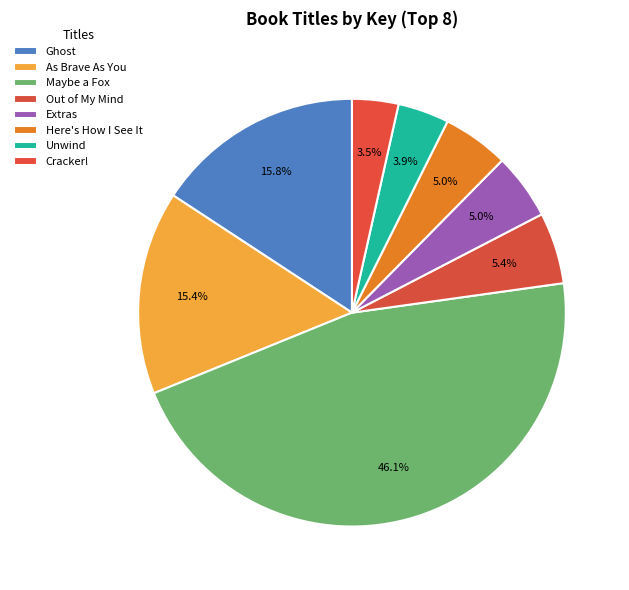

Is Unwind the majority of the pie?

No